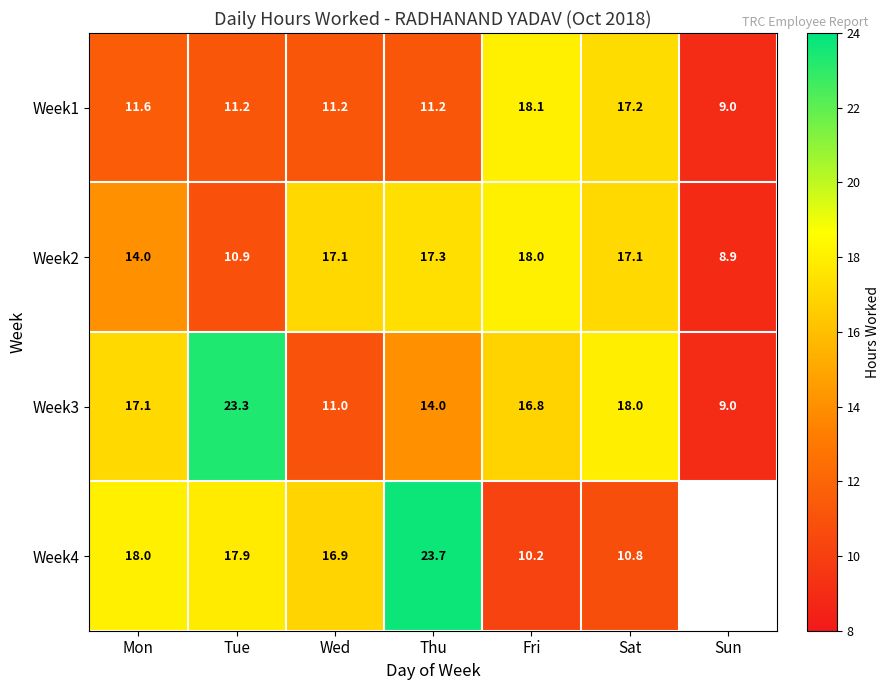

Where is Week2 nearest to the value 13?

Mon